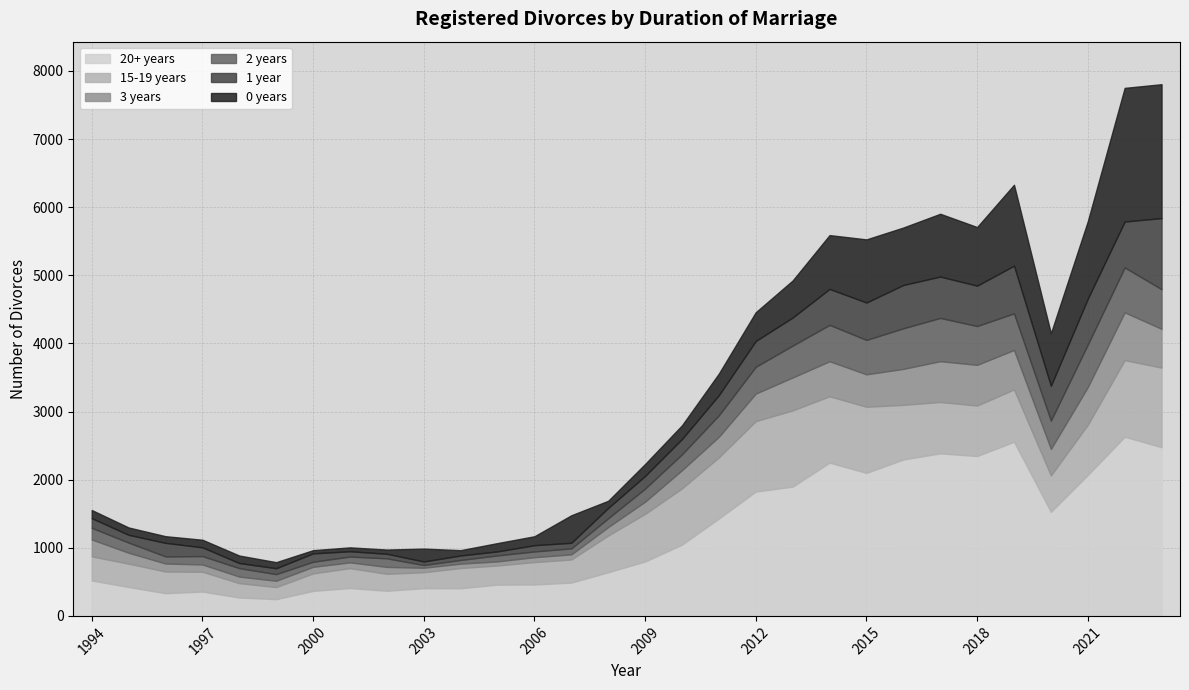

The 1 year series shows 181 at 1997. True or false?

False